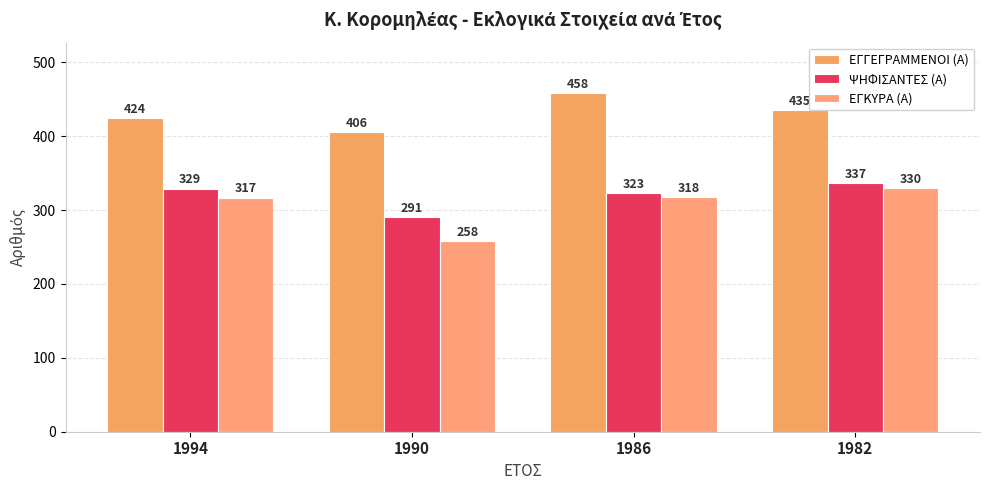

How many categories are shown in the chart?

4